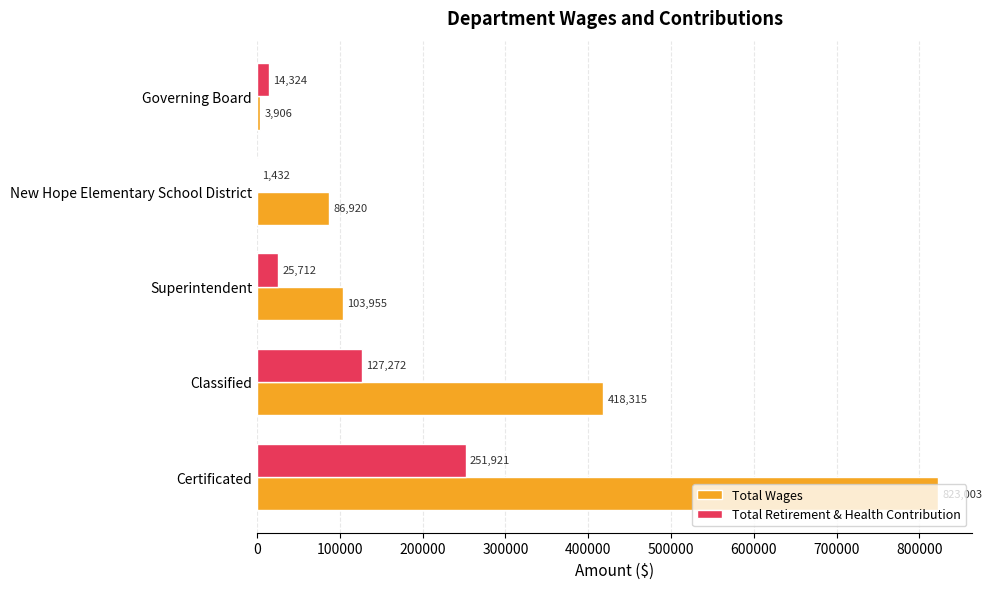

At which label does Total Wages reach its peak?

Certificated